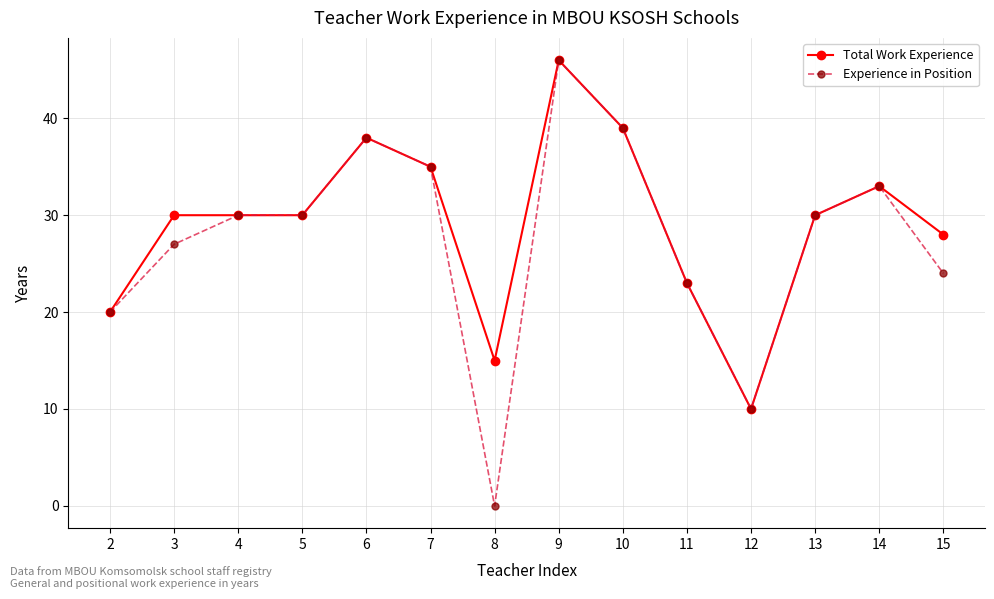

How many lines are shown in the chart?

2